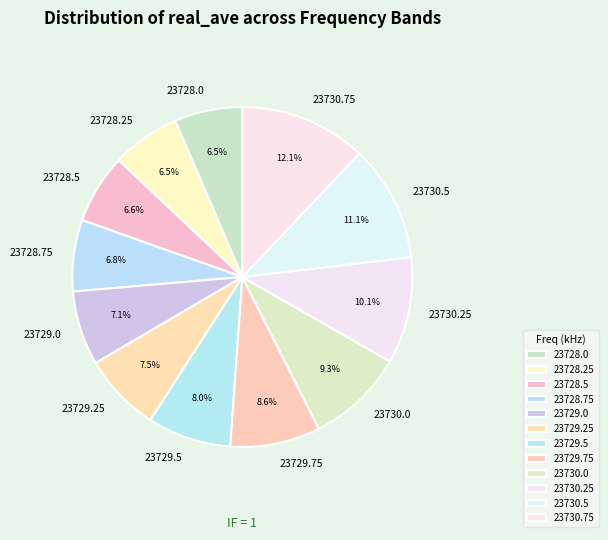

Combined, what portion of the pie is 23730.5 and 23730.0?

20.4%